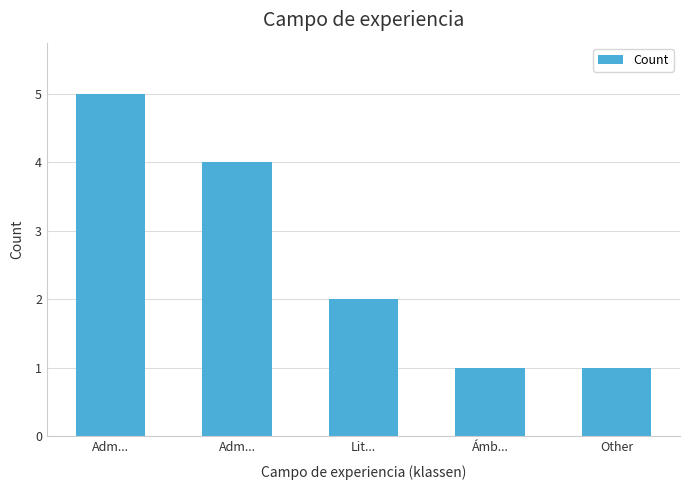

What is the maximum value shown in the chart?

5